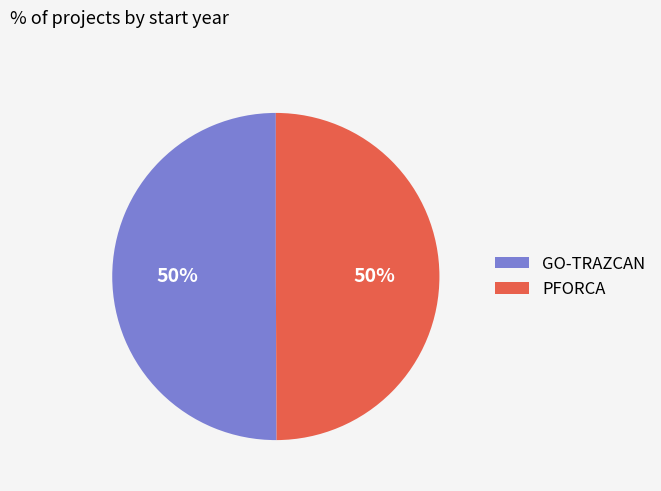

Is the sum of GO-TRAZCAN and PFORCA greater than half?

Yes